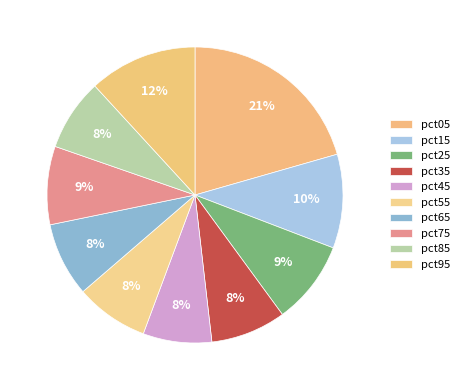

How many slices are in this pie chart?

10